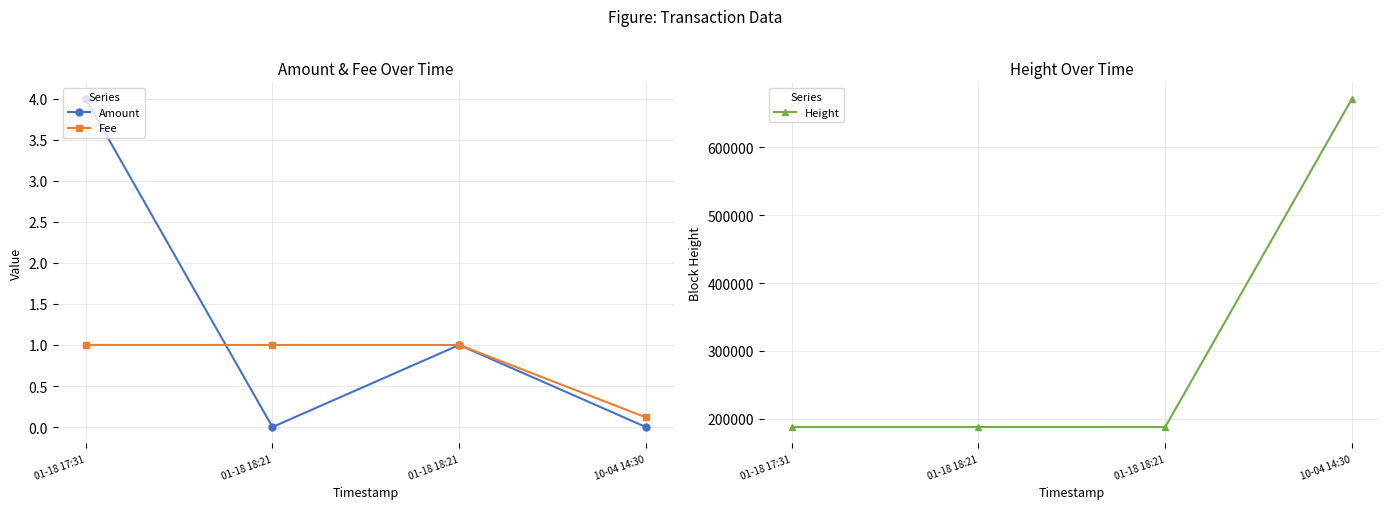

Is it true that Height equals 671802.0 at 10-04 14:30?

True